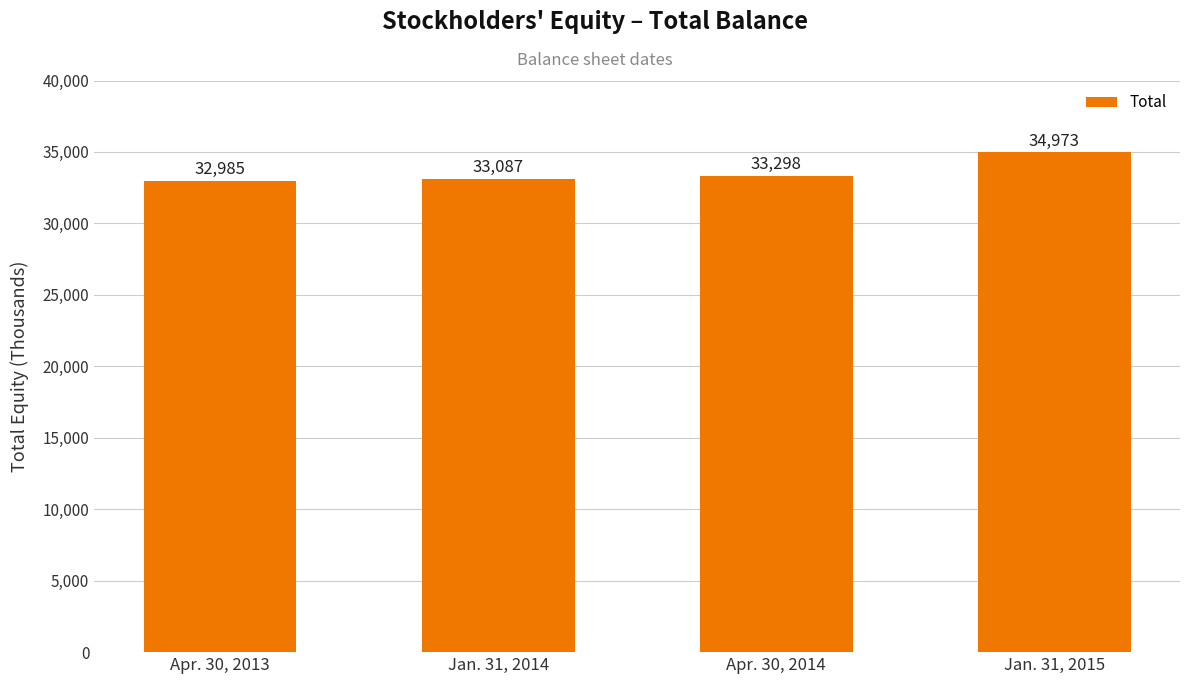

What is the sum of all values?

134343